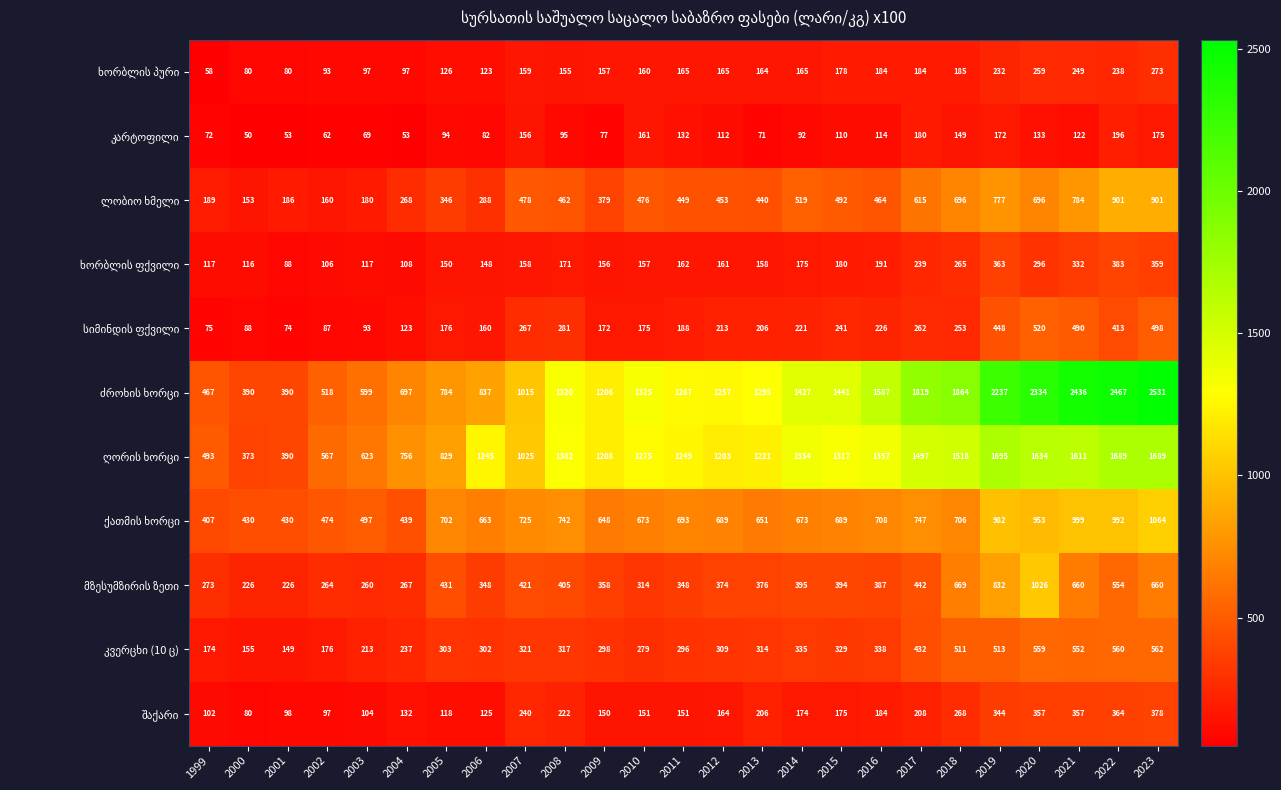

At which category does the chart reach its minimum across all series?

2000